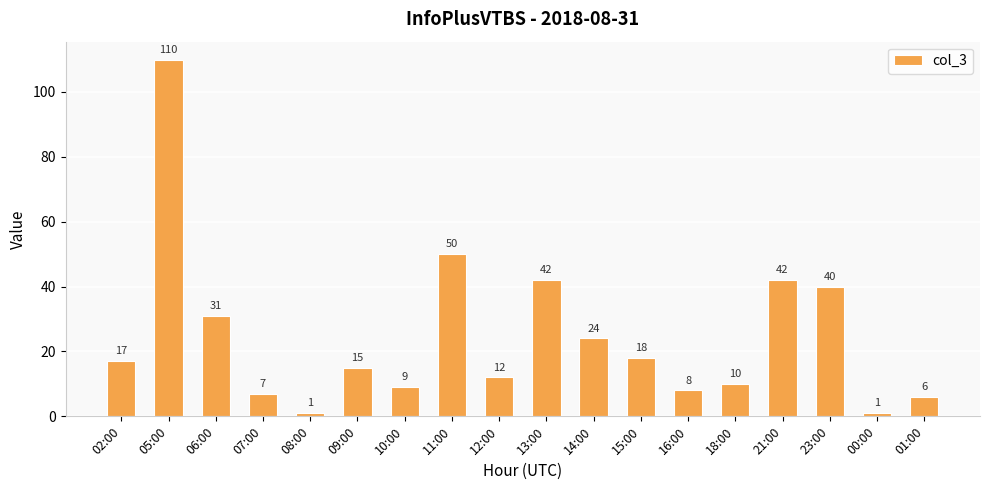

Reading left to right, transcribe all the data shown in this chart.

17	110	31	7	1	15	9	50	12	42	24	18	8	10	42	40	1	6